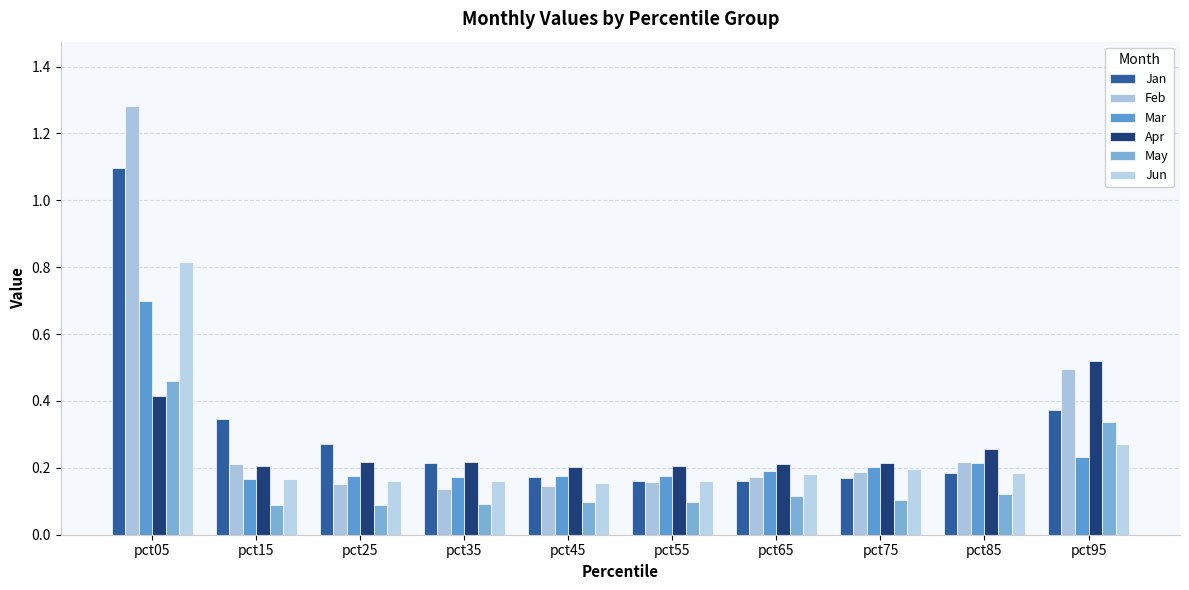

Reading right to left, extract all data points from this chart.

Jan: pct95=0.4	pct85=0.2	pct75=0.2	pct65=0.2	pct55=0.2	pct45=0.2	pct35=0.2	pct25=0.3	pct15=0.3	pct05=1.1
Feb: pct95=0.5	pct85=0.2	pct75=0.2	pct65=0.2	pct55=0.2	pct45=0.1	pct35=0.1	pct25=0.2	pct15=0.2	pct05=1.3
Mar: pct95=0.2	pct85=0.2	pct75=0.2	pct65=0.2	pct55=0.2	pct45=0.2	pct35=0.2	pct25=0.2	pct15=0.2	pct05=0.7
Apr: pct95=0.5	pct85=0.3	pct75=0.2	pct65=0.2	pct55=0.2	pct45=0.2	pct35=0.2	pct25=0.2	pct15=0.2	pct05=0.4
May: pct95=0.3	pct85=0.1	pct75=0.1	pct65=0.1	pct55=0.1	pct45=0.1	pct35=0.1	pct25=0.1	pct15=0.1	pct05=0.5
Jun: pct95=0.3	pct85=0.2	pct75=0.2	pct65=0.2	pct55=0.2	pct45=0.2	pct35=0.2	pct25=0.2	pct15=0.2	pct05=0.8